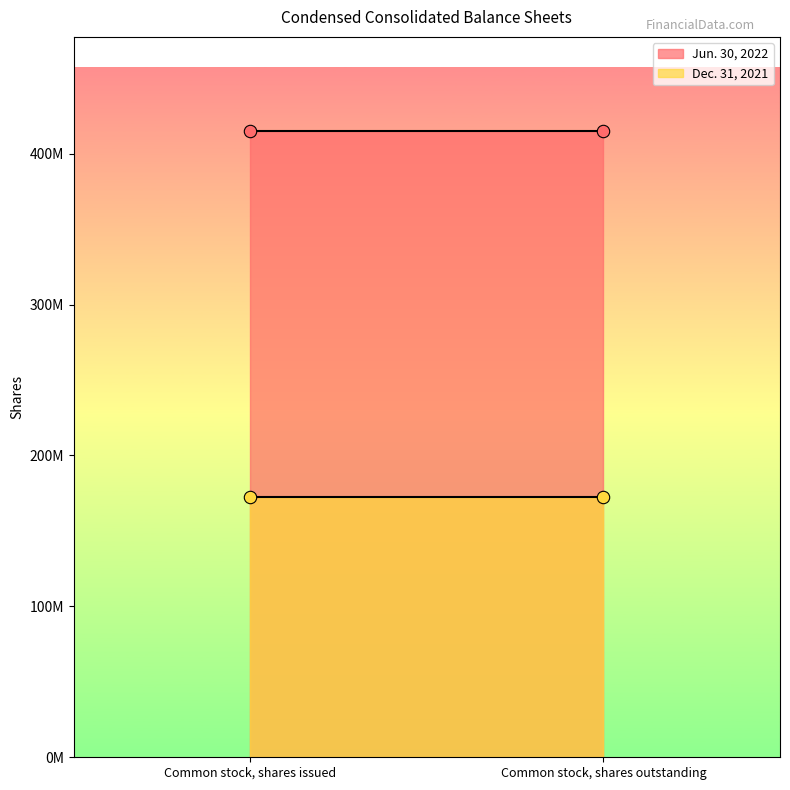

Which series has the largest Y range (max minus min)?

Jun. 30, 2022